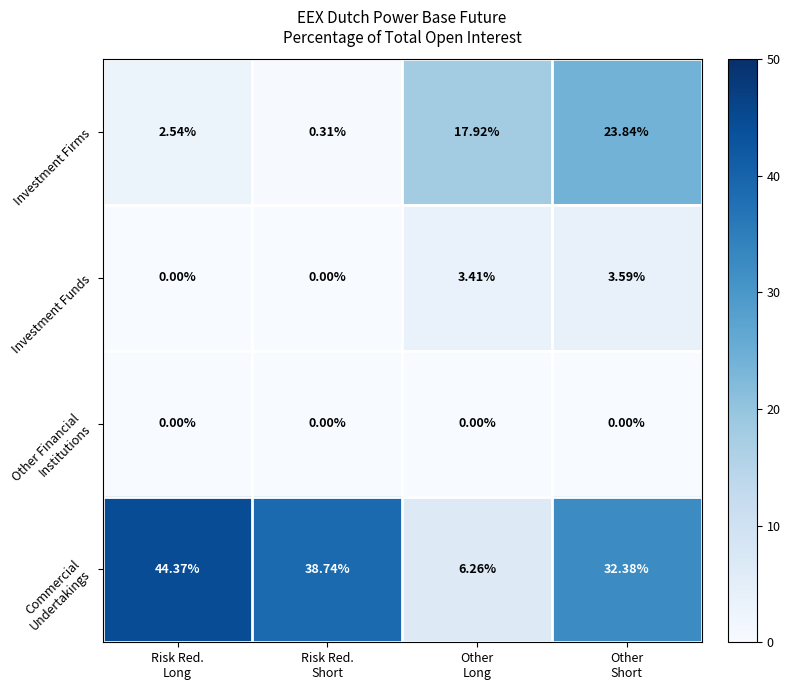

What is the total value across all series at Other
Long?

27.6